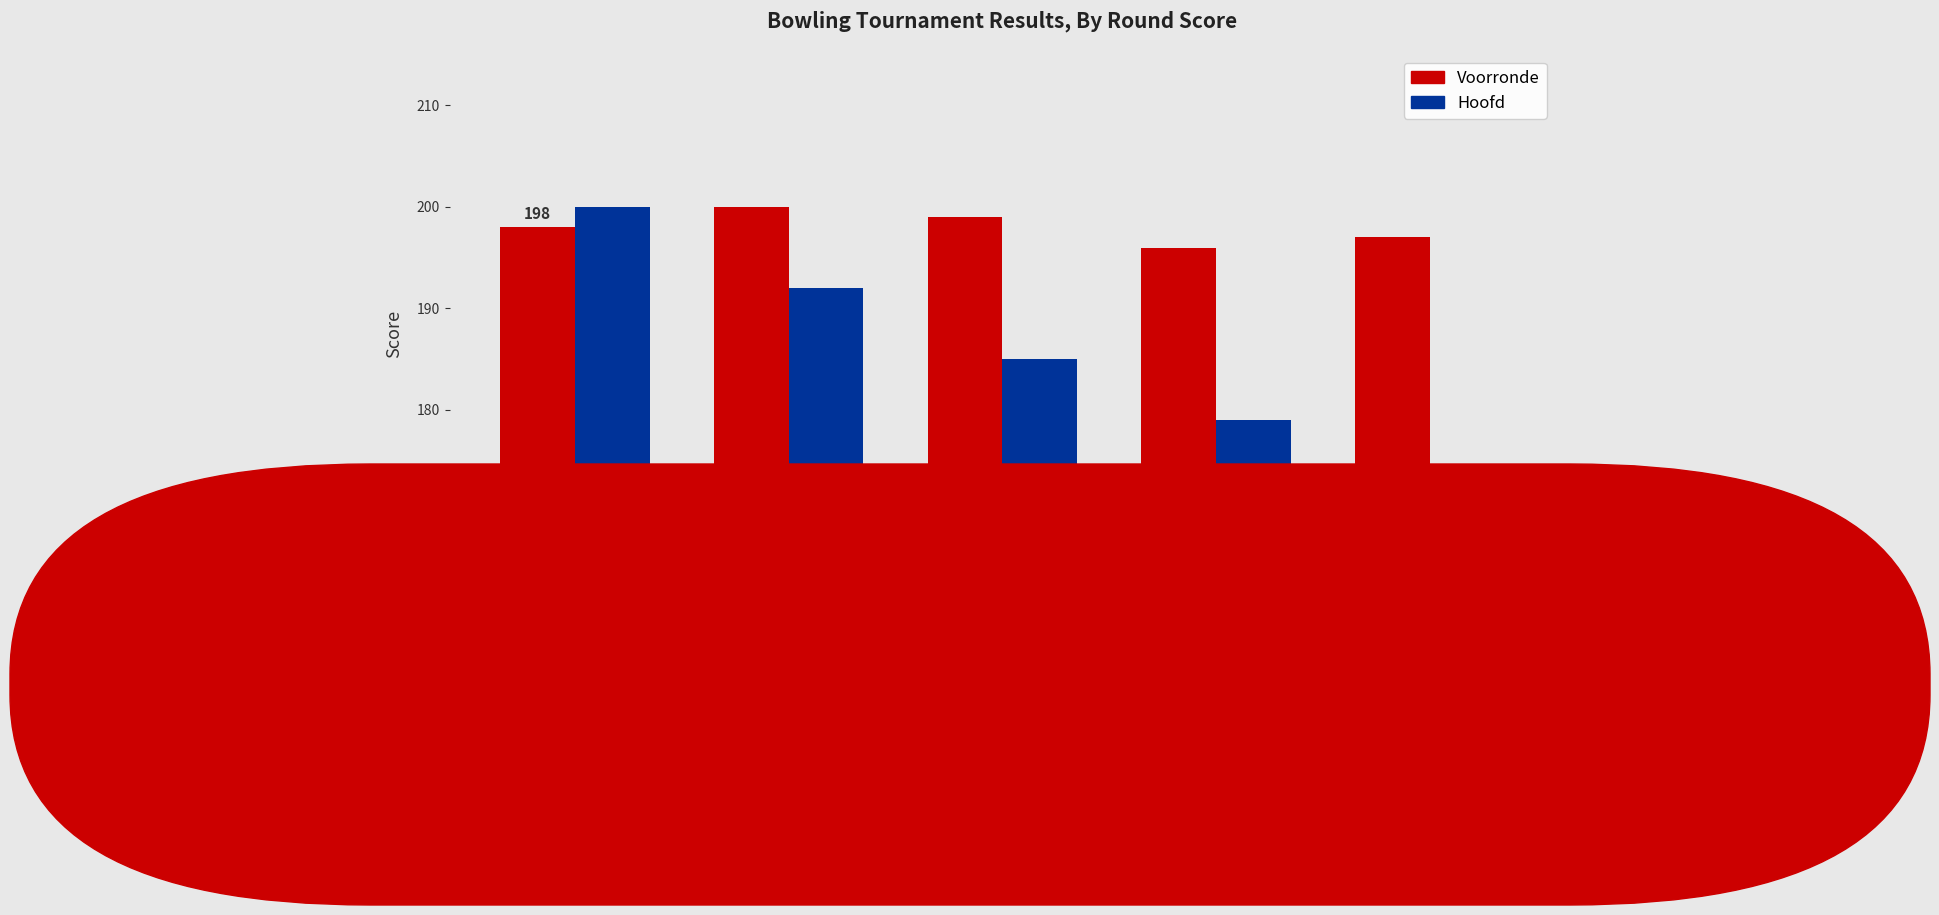

Reading left to right, transcribe all the data shown in this chart.

Voorronde: 198	200	199	196	197
Hoofd: 200	192	185	179	174